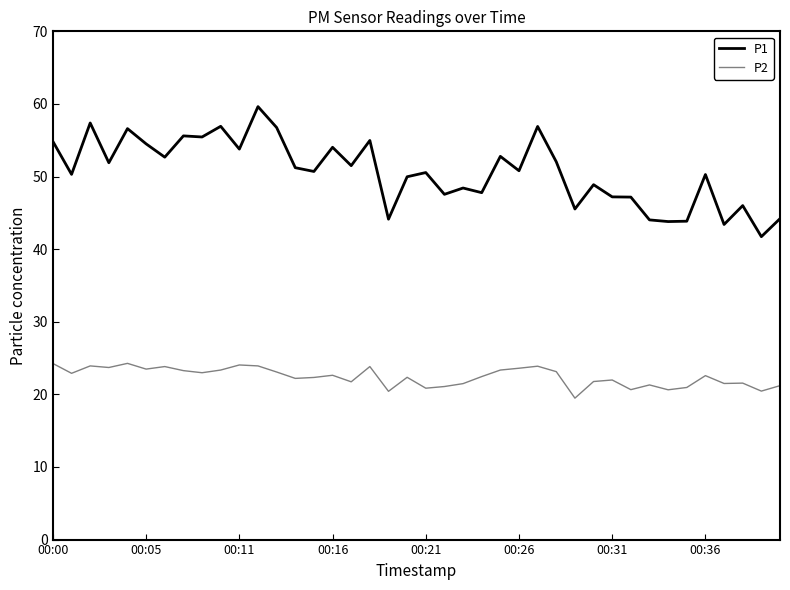

List the series in order of their peak value, highest first.

P1, P2